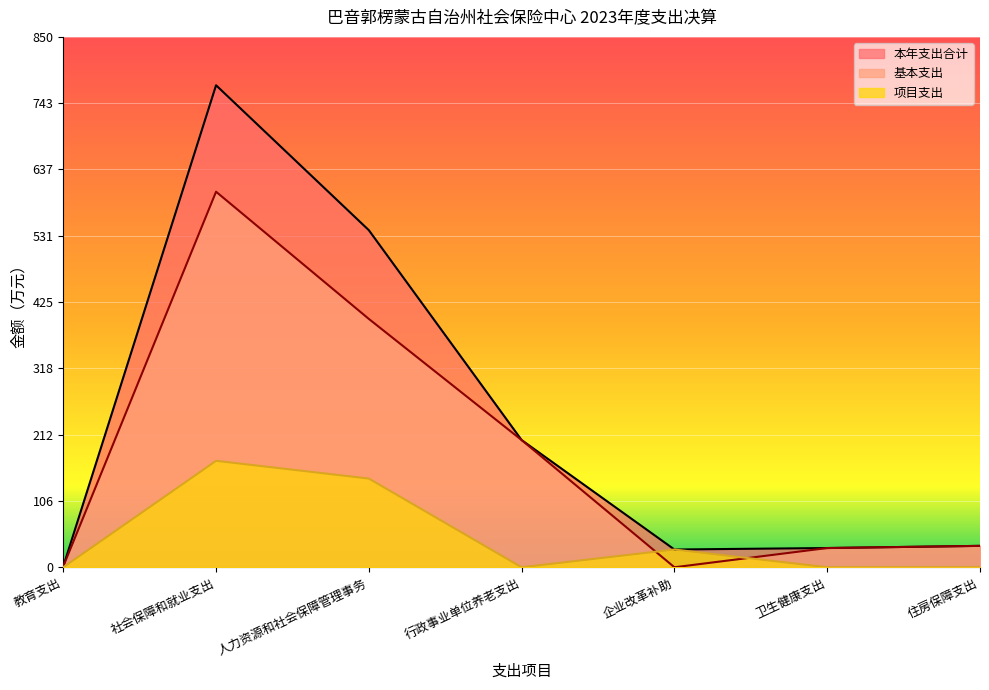

Reading right to left, extract all data points from this chart.

本年支出合计: 住房保障支出=34.3	卫生健康支出=30.8	企业改革补助=28.4	行政事业单位养老支出=203.9	人力资源和社会保障管理事务=540.2	社会保障和就业支出=772.5	教育支出=1.4
基本支出: 住房保障支出=34.3	卫生健康支出=30.8	企业改革补助=0.0	行政事业单位养老支出=203.9	人力资源和社会保障管理事务=398.0	社会保障和就业支出=601.9	教育支出=1.4
项目支出: 住房保障支出=0.0	卫生健康支出=0.0	企业改革补助=28.4	行政事业单位养老支出=0.0	人力资源和社会保障管理事务=142.2	社会保障和就业支出=170.6	教育支出=0.0